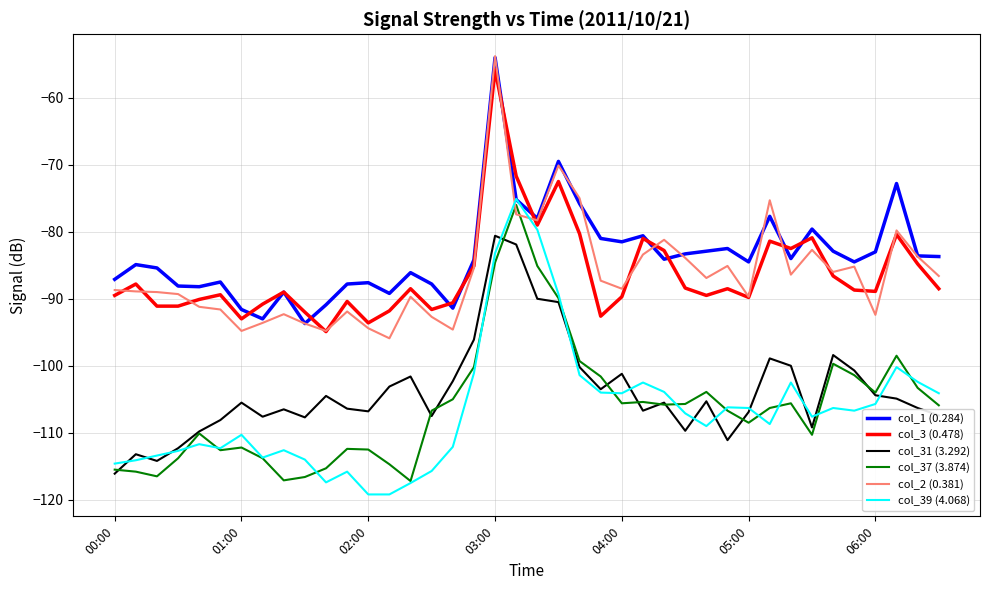

True or false: col_31 (3.292) and col_2 (0.381) cross at least once.

False